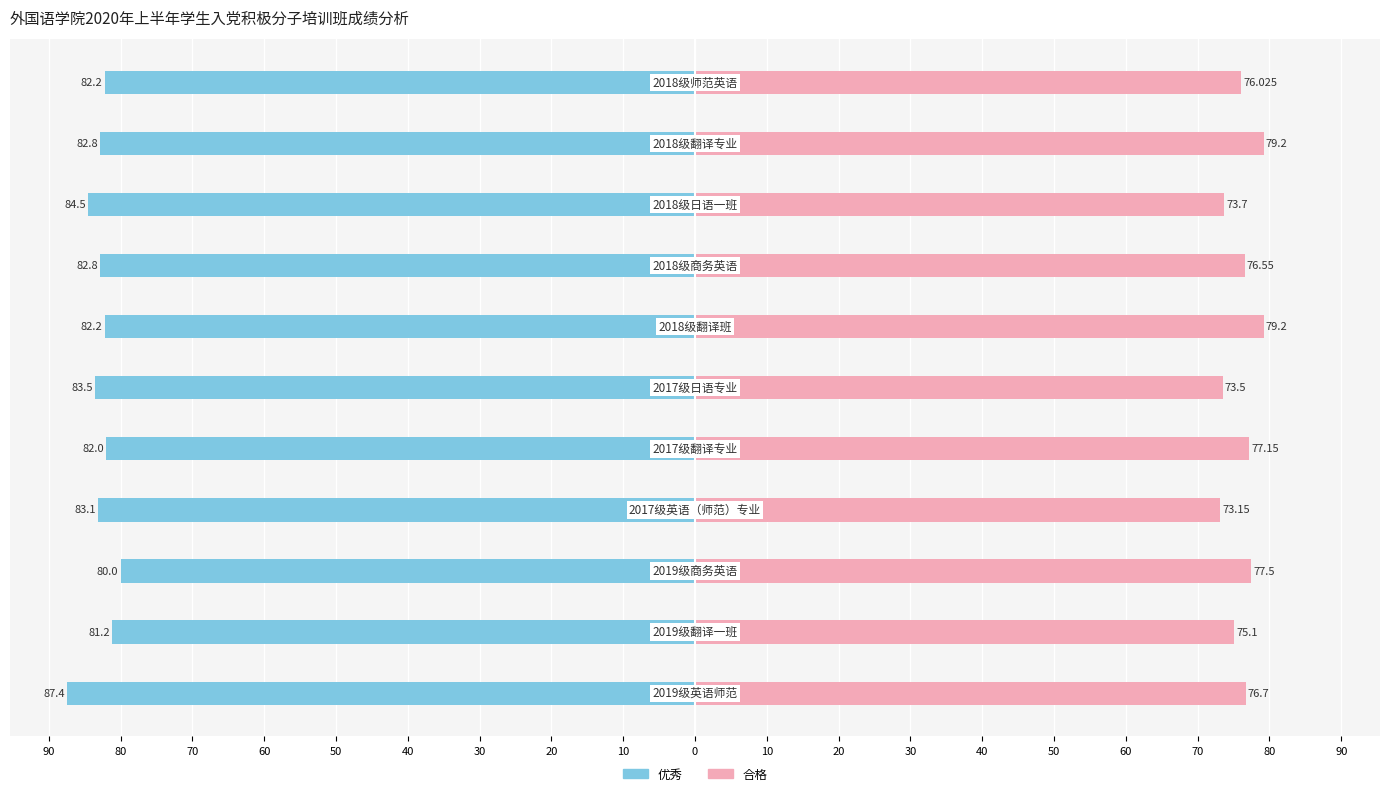

Reading left to right, transcribe all the data shown in this chart.

优秀: -87.4	-81.2	-80.0	-83.1	-82.0	-83.5	-82.2	-82.8	-84.5	-82.8	-82.2
合格: 76.7	75.1	77.5	73.2	77.2	73.5	79.2	76.5	73.7	79.2	76.0